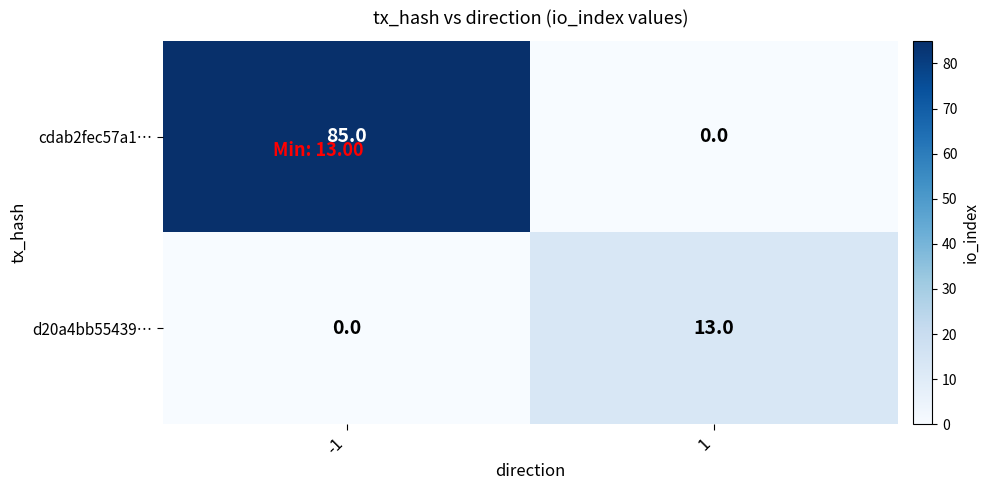

At which category is the sum across all series the highest?

-1